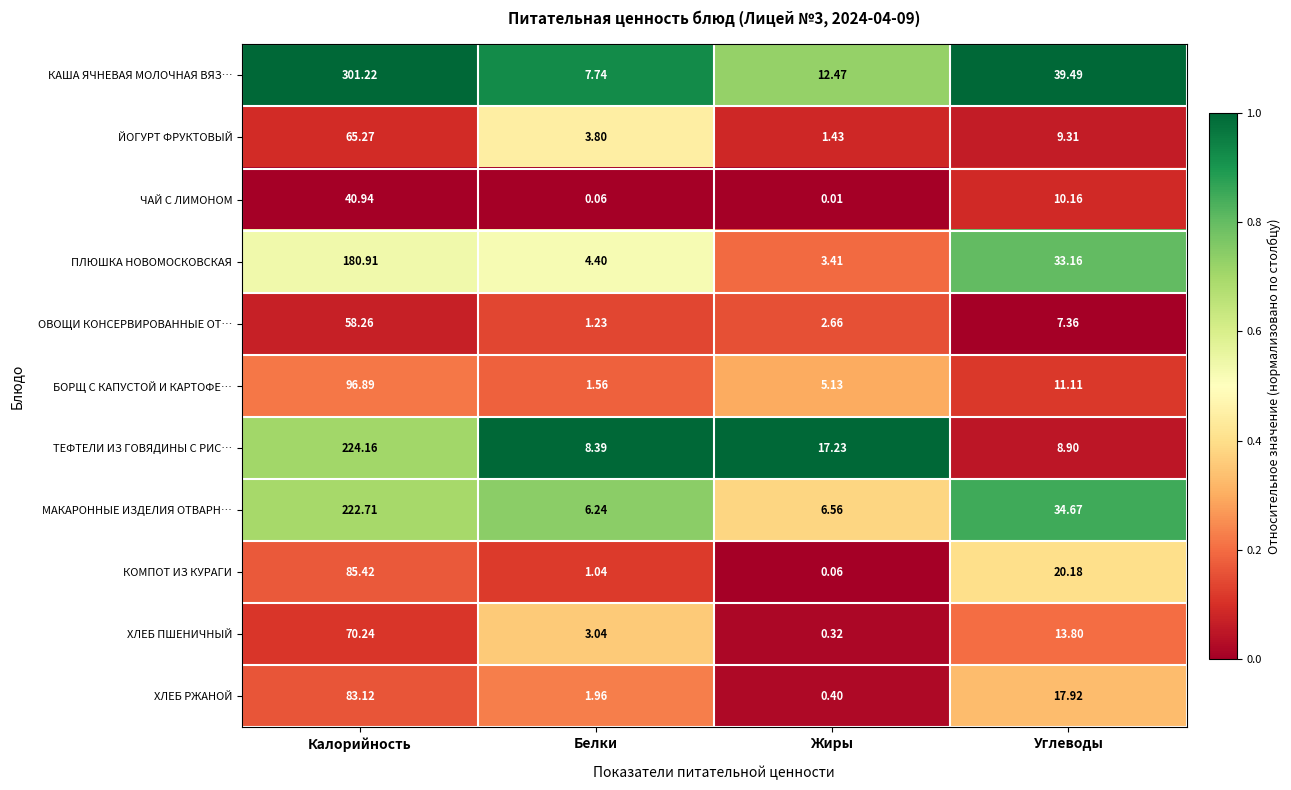

Which series has the largest range (max minus min)?

КАША ЯЧНЕВАЯ МОЛОЧНАЯ ВЯЗ…